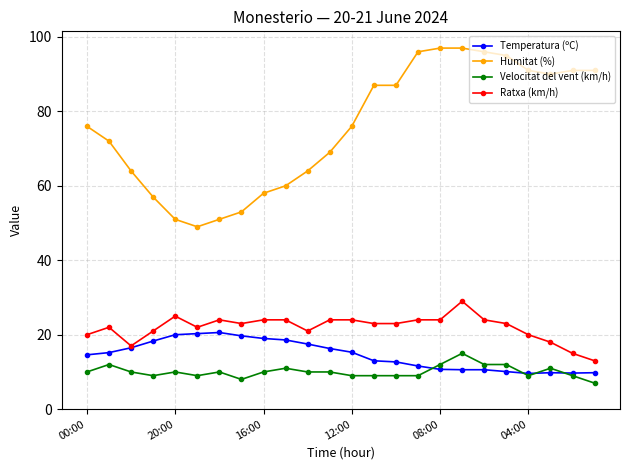

Which series has the largest total across all categories?

Humitat (%)